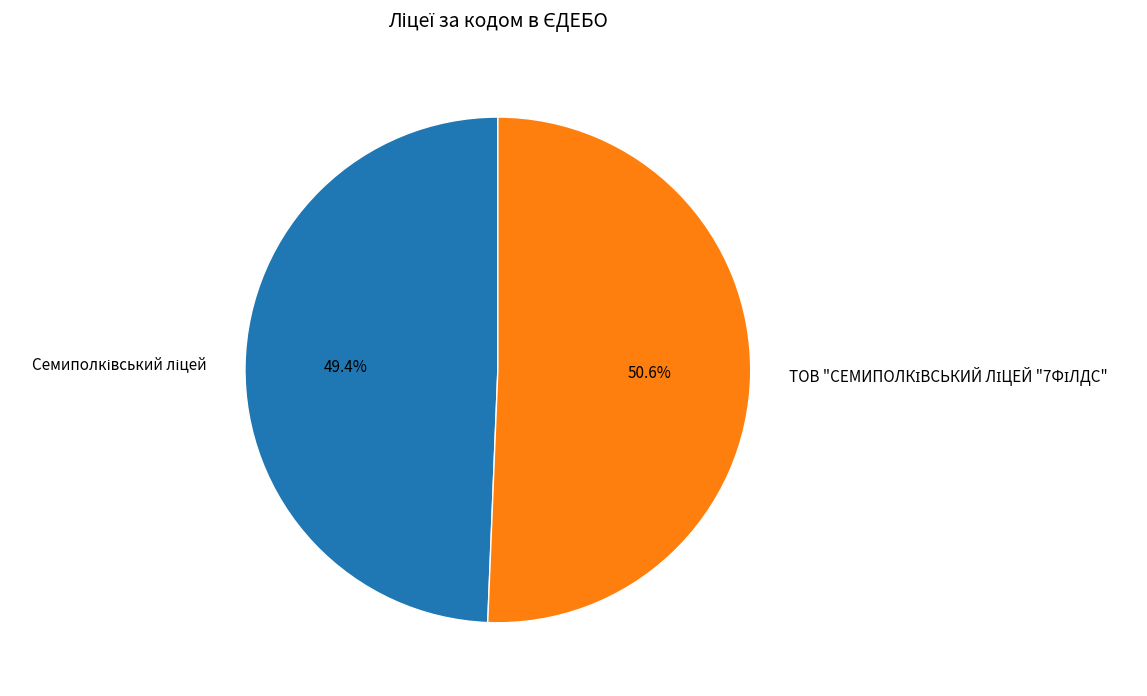

Does any single category account for the majority?

Yes